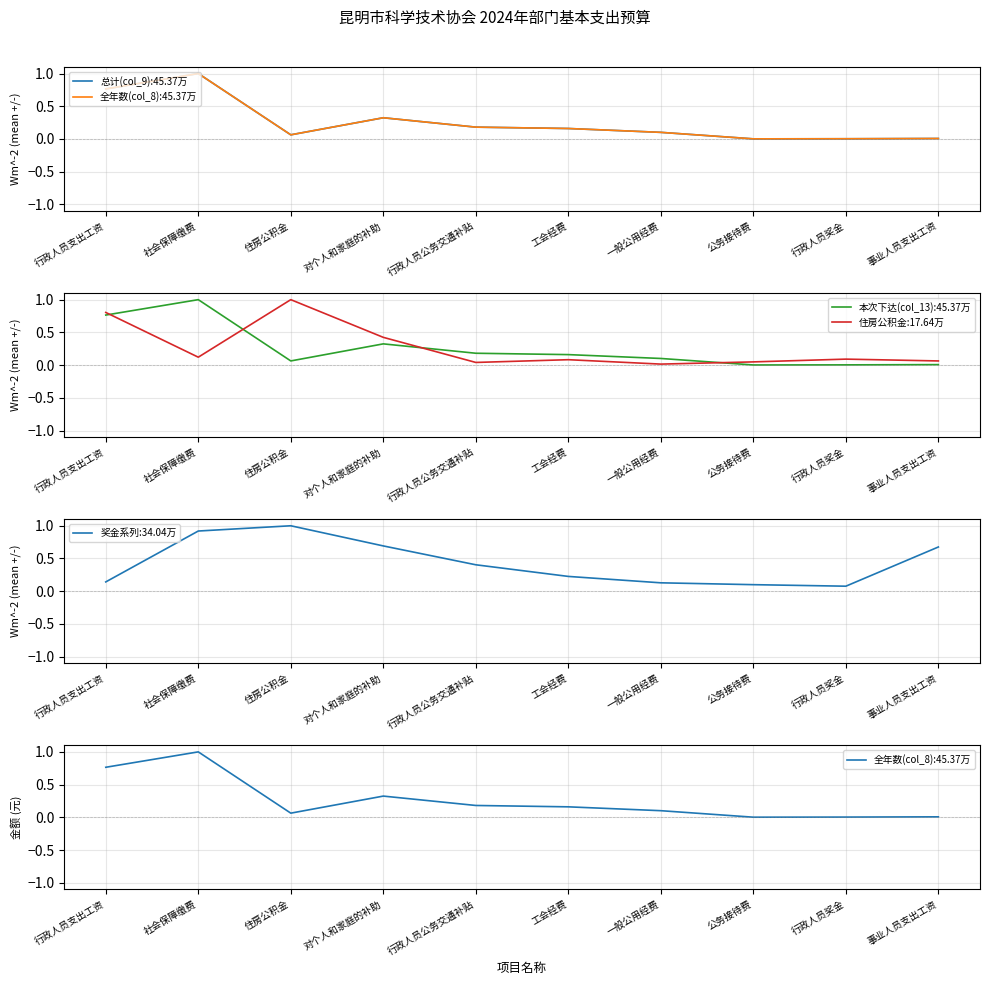

Is the value of 奖金系列 at 行政人员奖金 greater than the value of 本次下达(col_13) at 行政人员公务交通补贴?

No